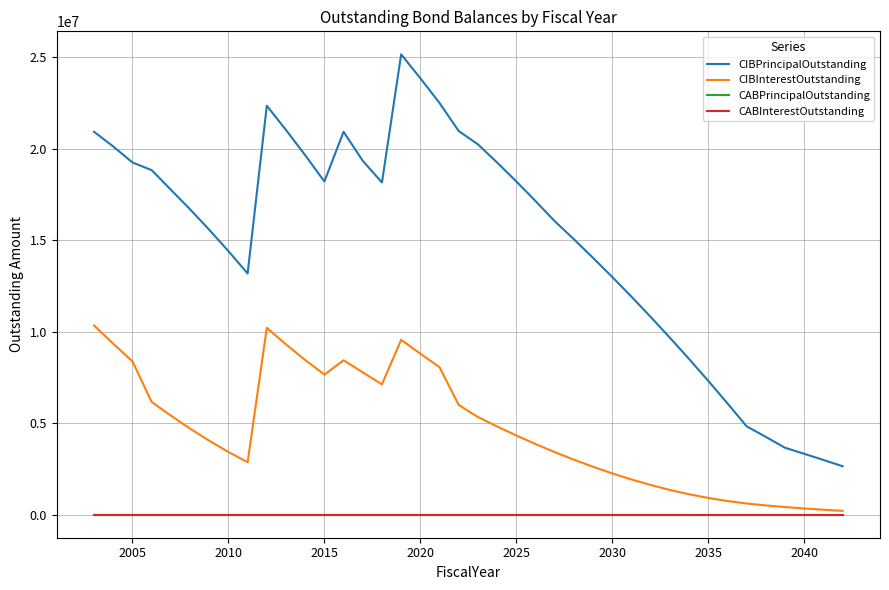

Does the chart have visible grid lines?

Yes